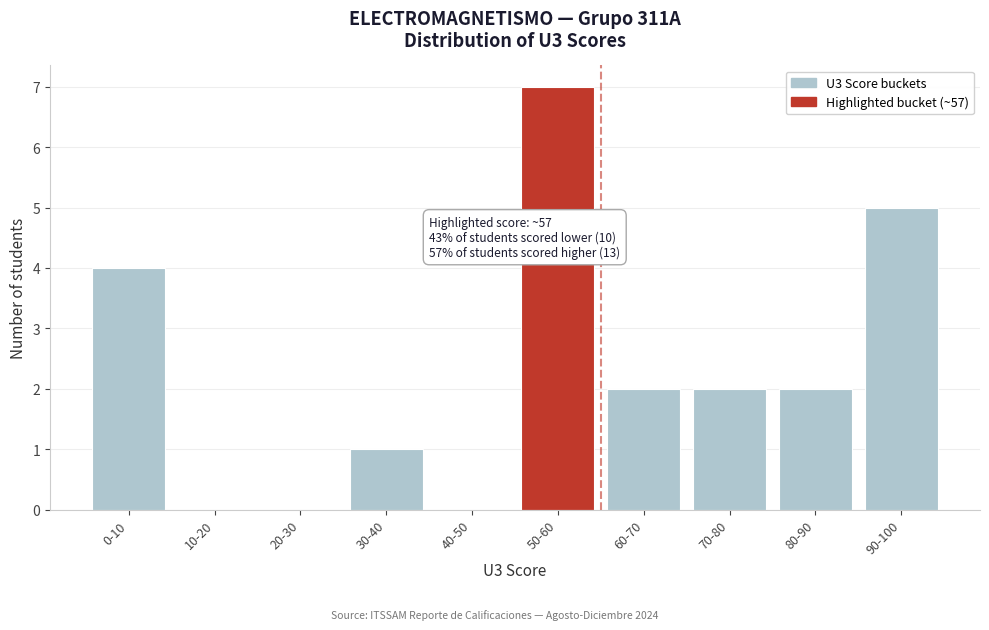

Reading right to left, what are all the values shown in this chart?

90-100=5	80-90=2	70-80=2	60-70=2	50-60=7	40-50=0	30-40=1	20-30=0	10-20=0	0-10=4